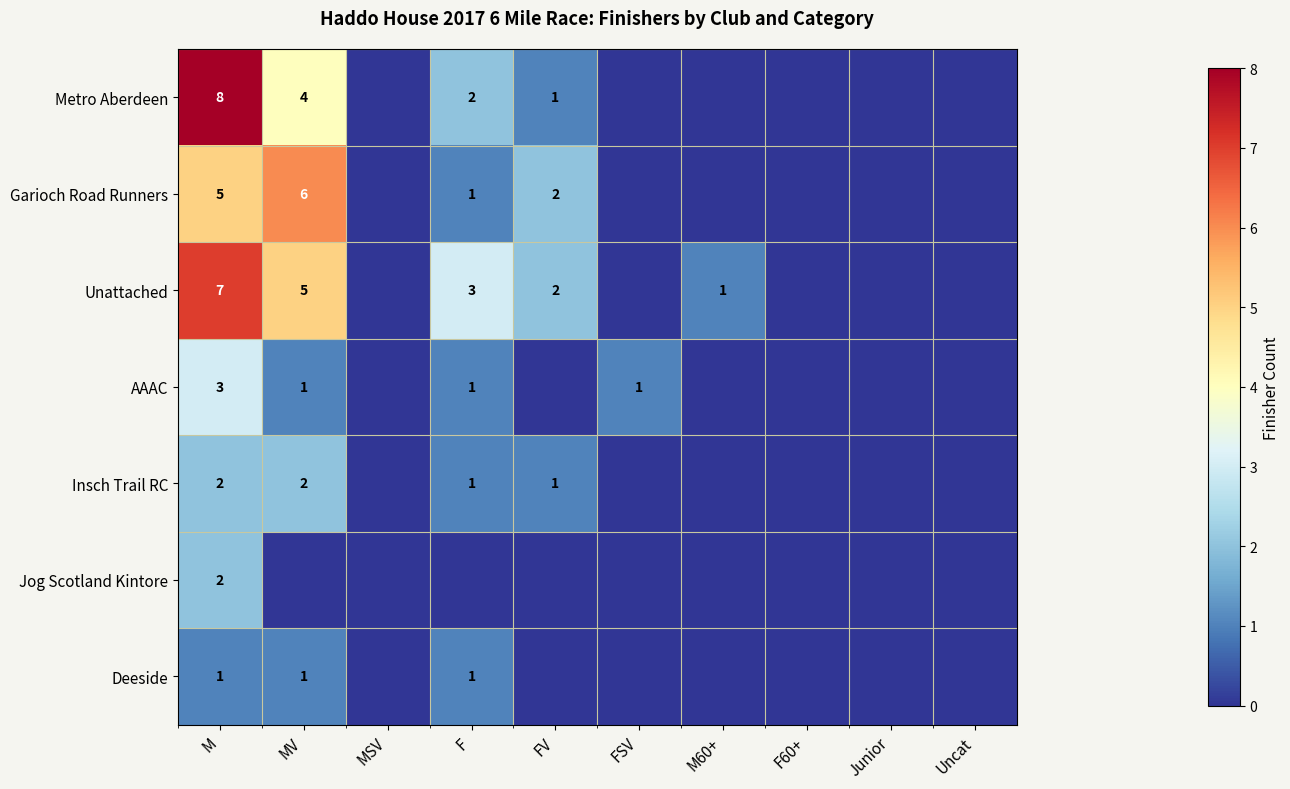

The Insch Trail RC series shows 2 at M. True or false?

True